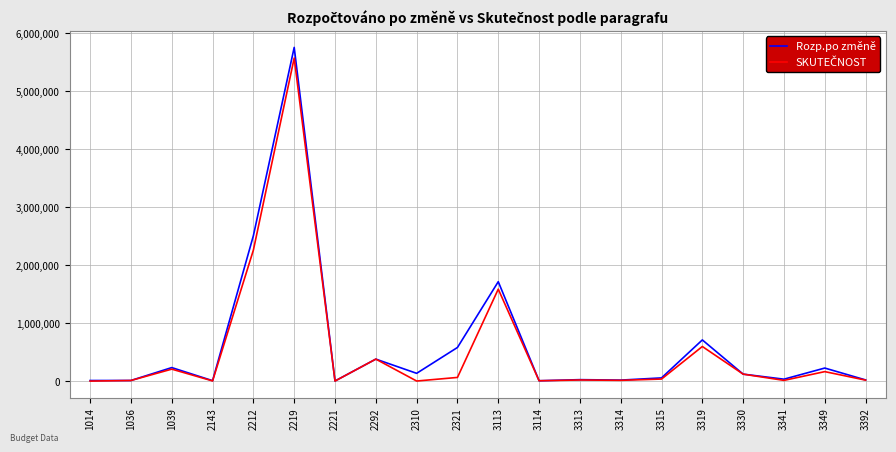

How many lines are shown in the chart?

2